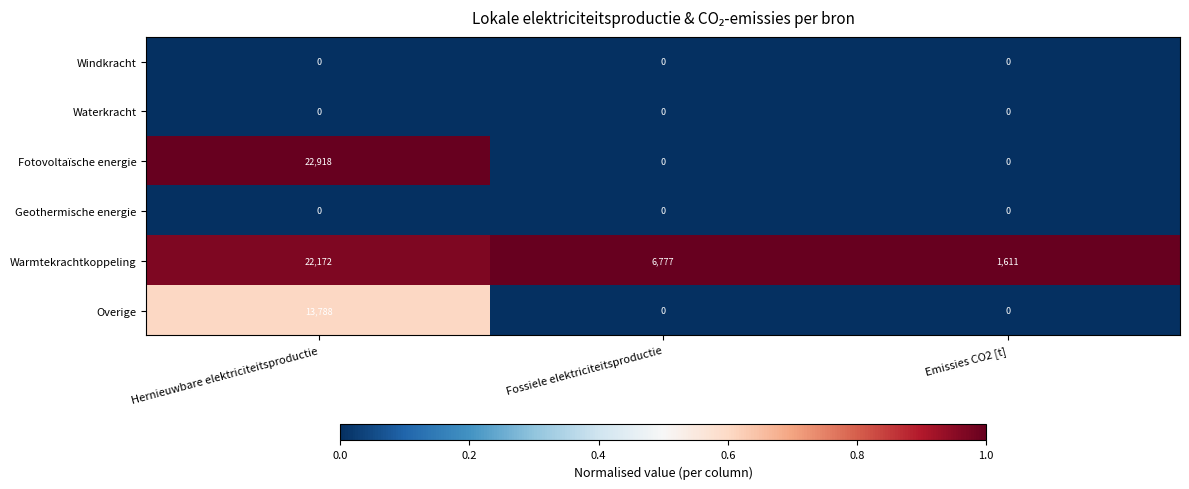

The value of Geothermische energie at Emissies CO2 [t] is 0. True or false?

True